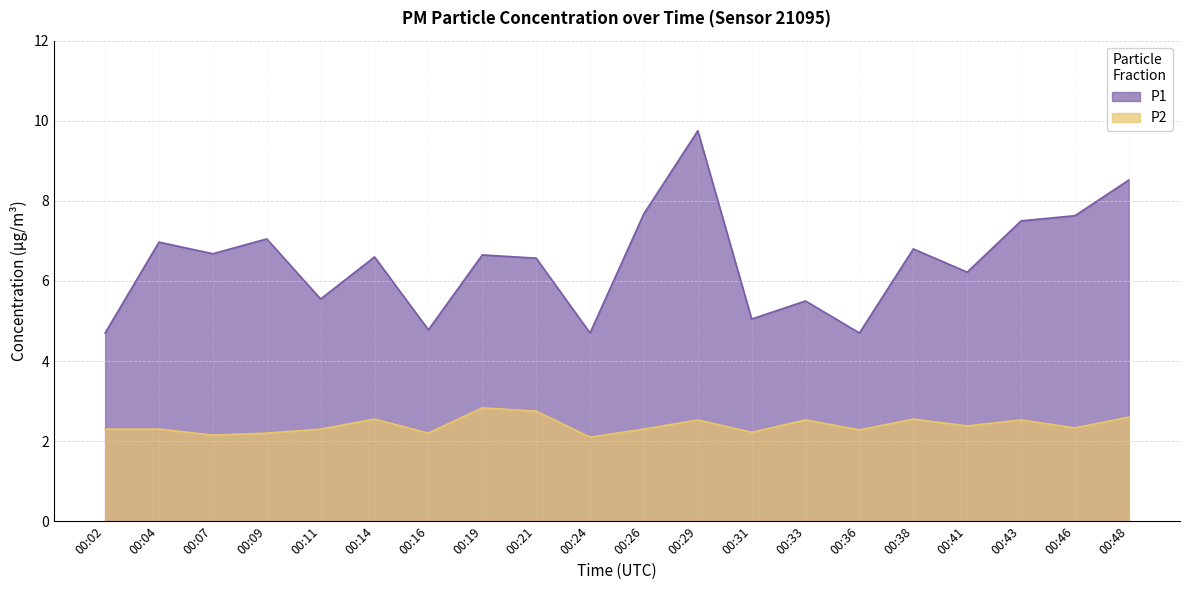

What is the value of the P1 point at the 8th from the left?

6.7